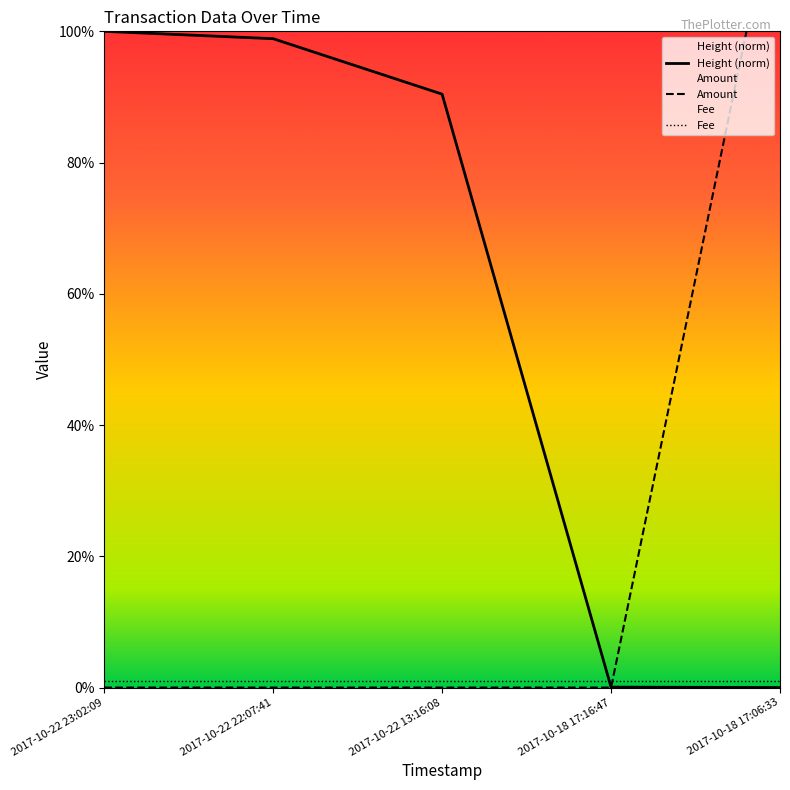

What is the value of the Fee point at the 4th from the left?

1.0